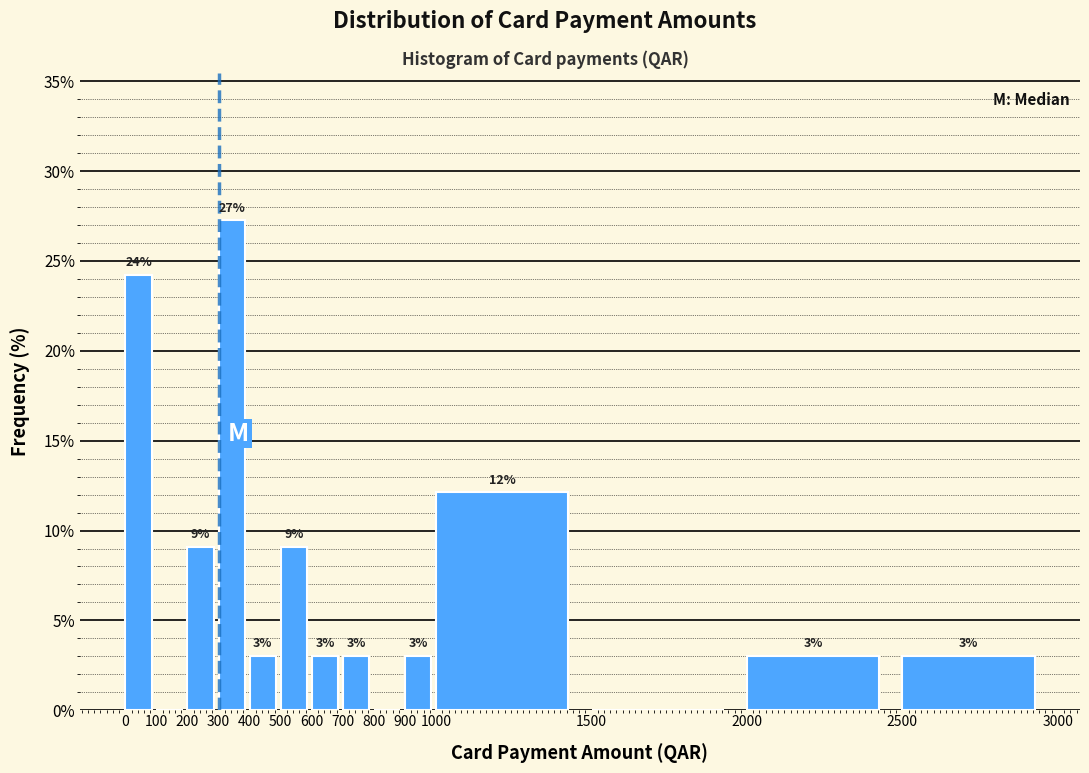

Over which range of the x-axis is the bar tallest?

300 to 400